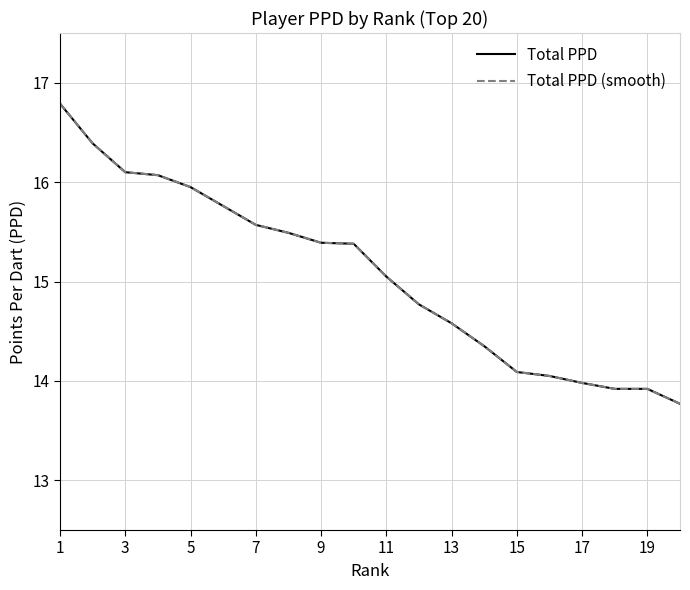

How many lines are shown in the chart?

2